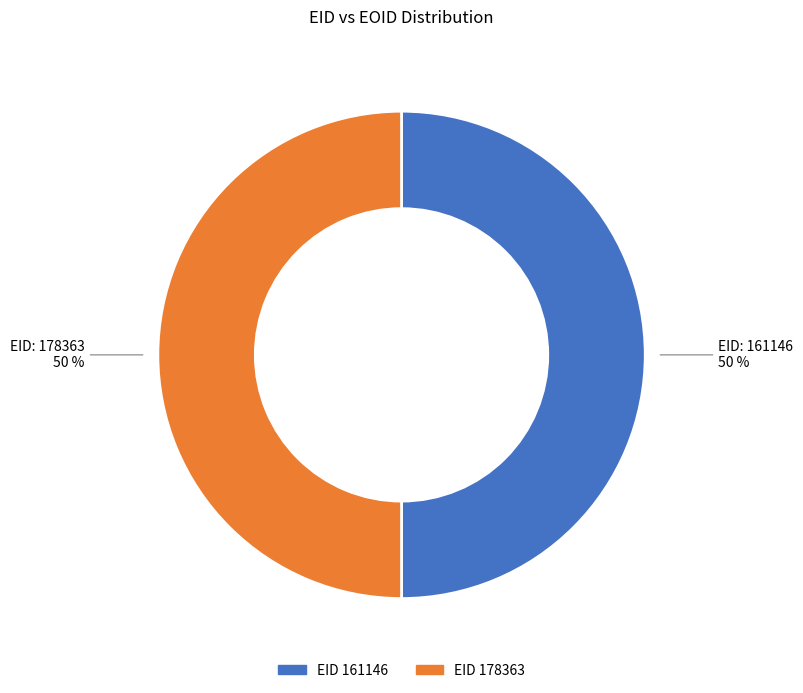

To the nearest percent, what is the combined percentage of EID 178363 and EID 161146?

100%